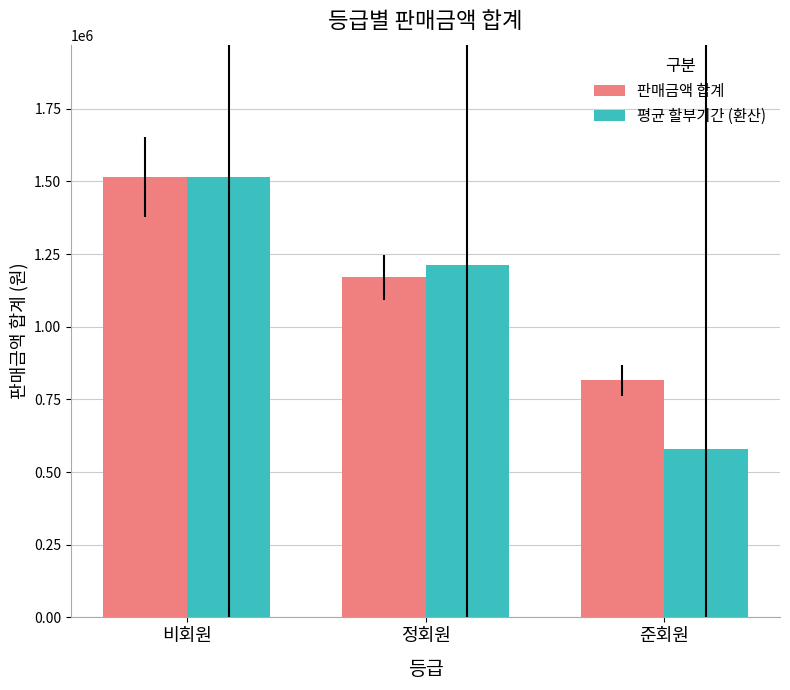

Which series has the largest total across all categories?

판매금액 합계